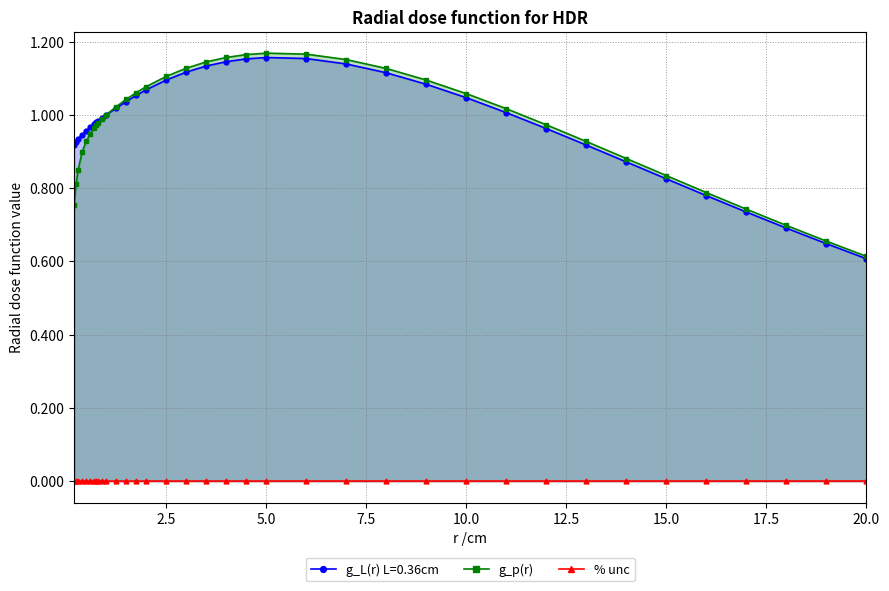

Which category has the lowest value in the g_L(r) L=0.36cm series?

20.0